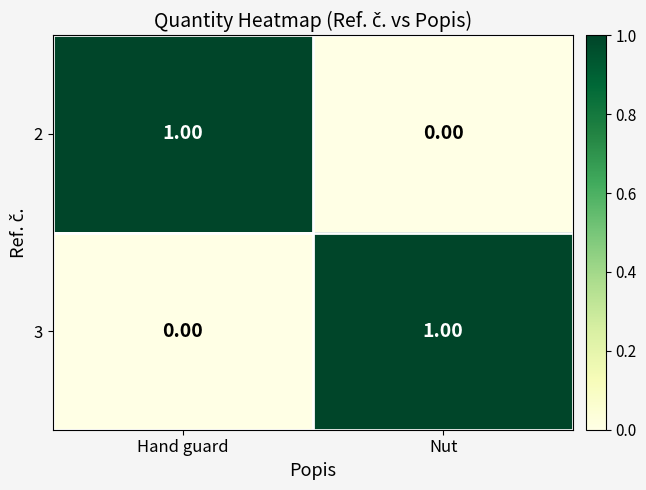

What is the difference between the highest and lowest values at Hand guard?

1